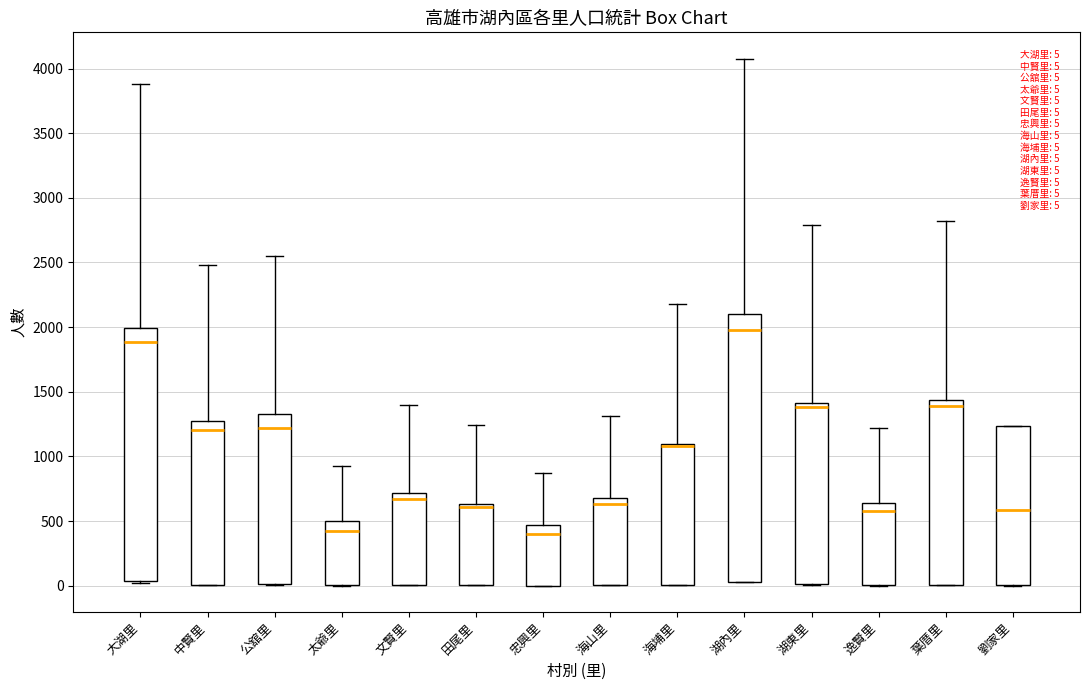

Which box is the tallest, from its lower edge to its upper edge?

湖內里